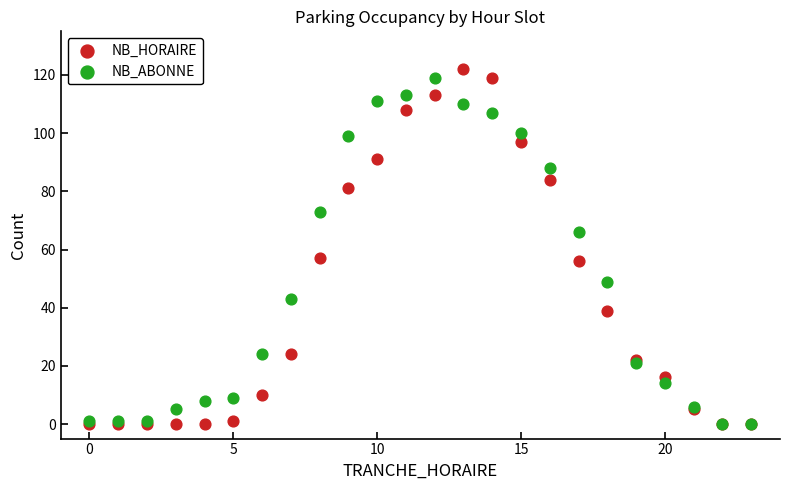

Which series reaches the maximum Y coordinate?

NB_HORAIRE